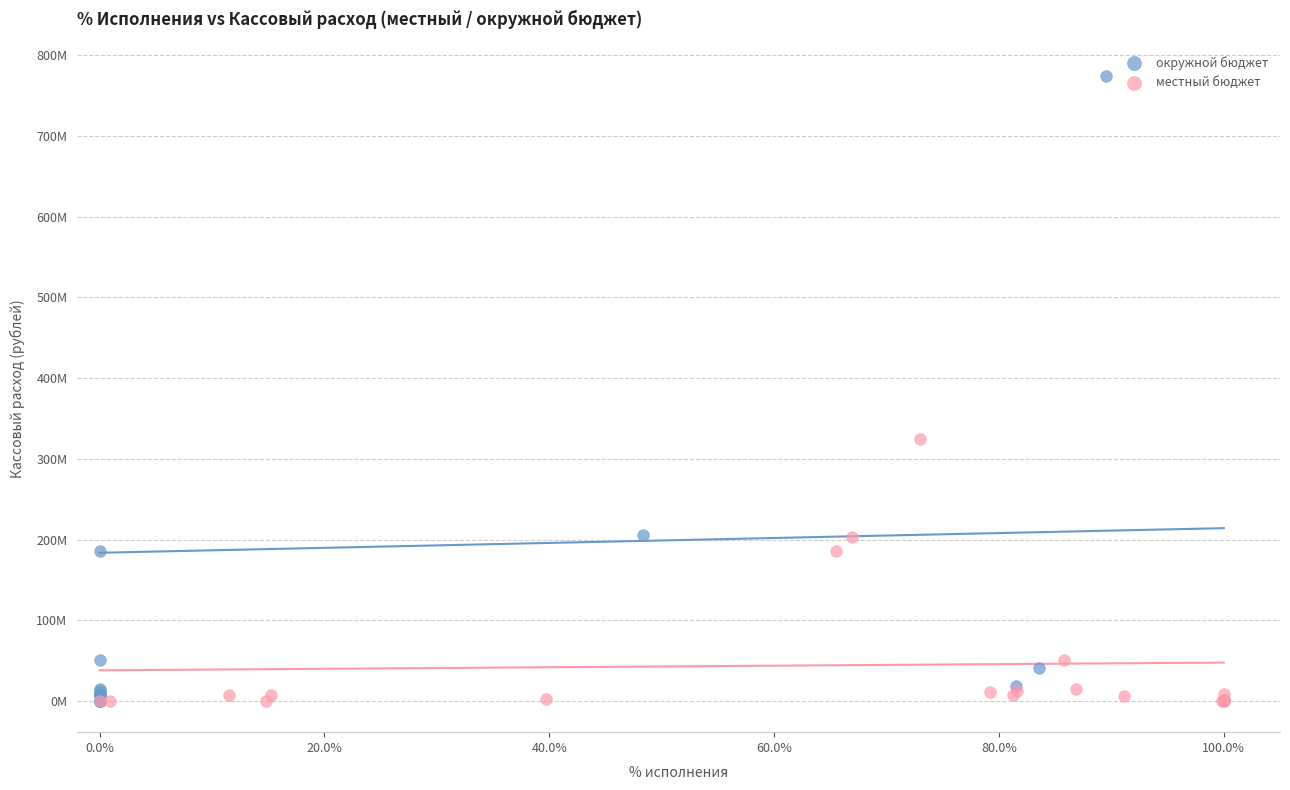

Which series reaches the maximum Y coordinate?

окружной бюджет